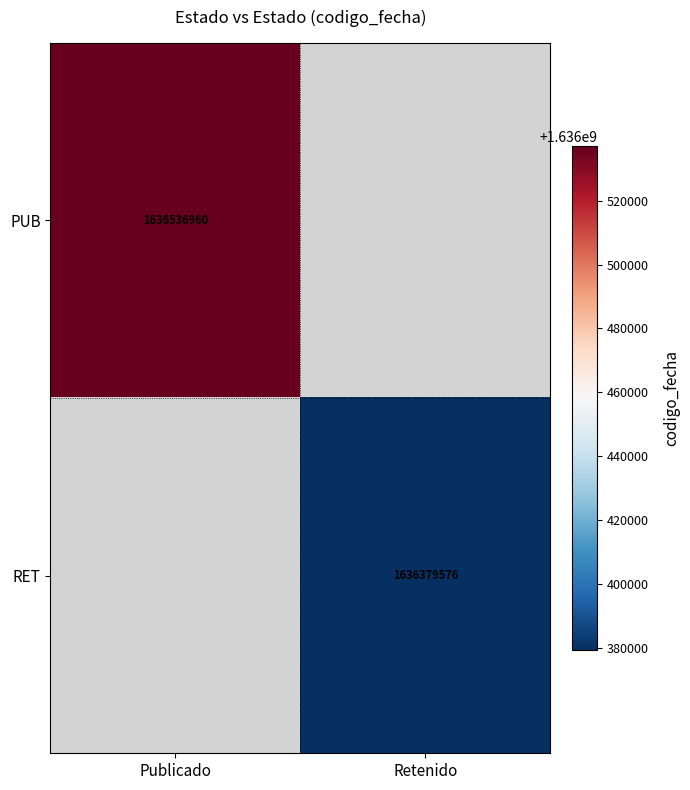

The RET series shows 2469344884.8 at Retenido. True or false?

False